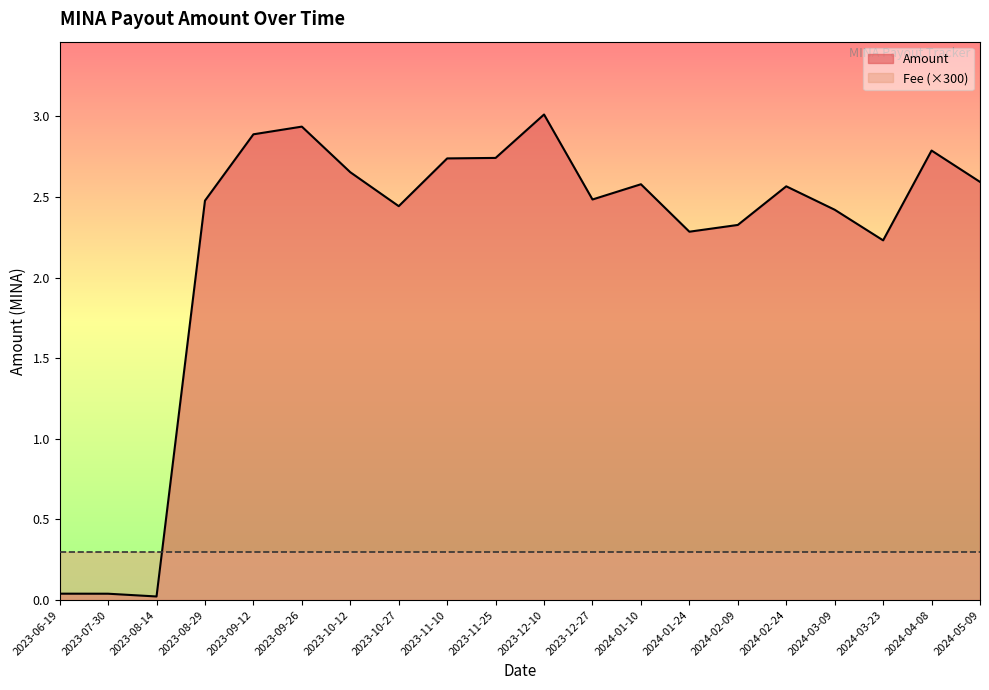

What is the sum of all values?

44.3